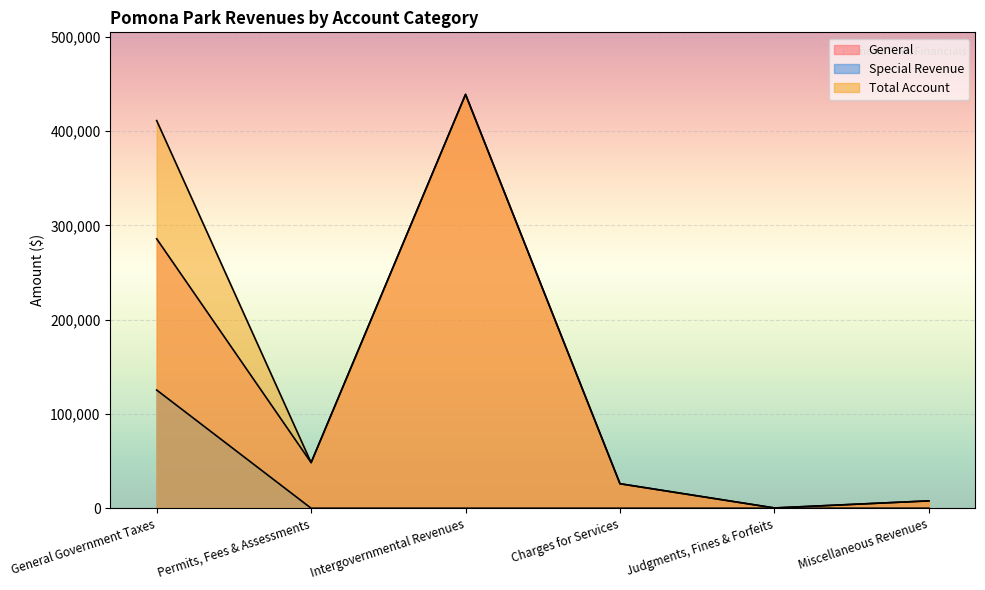

How many lines are shown in the chart?

3